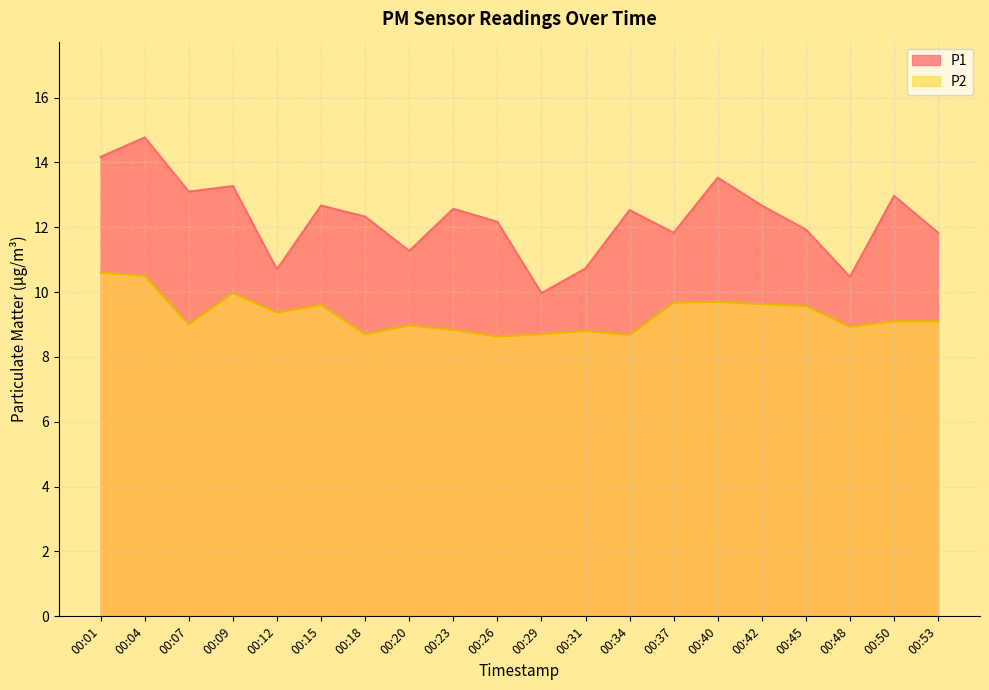

Reading left to right, extract all data points from this chart.

P1: 14.2	14.8	13.1	13.3	10.7	12.7	12.3	11.3	12.6	12.2	10.0	10.7	12.5	11.8	13.5	12.7	11.9	10.5	13.0	11.8
P2: 10.6	10.5	9.0	10.0	9.4	9.6	8.7	9.0	8.8	8.6	8.7	8.8	8.7	9.7	9.7	9.6	9.6	8.9	9.1	9.1